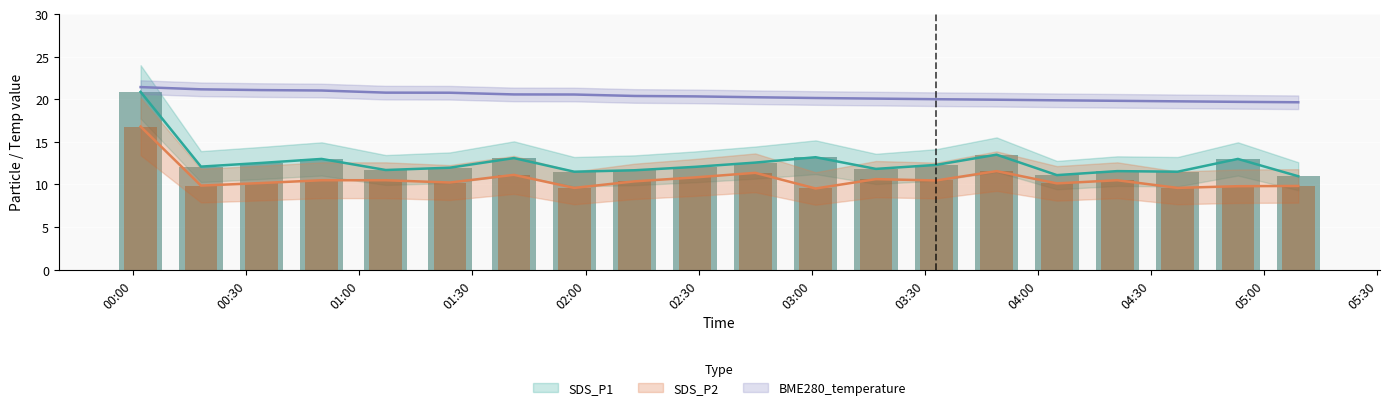

Which series has the widest spread of values?

SDS_P1